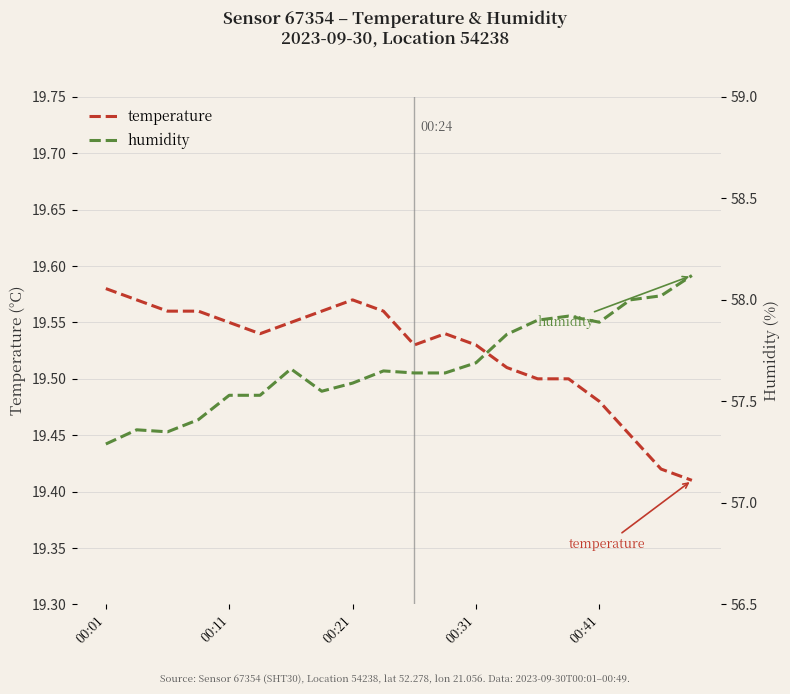

What is the minimum value for humidity?

57.3